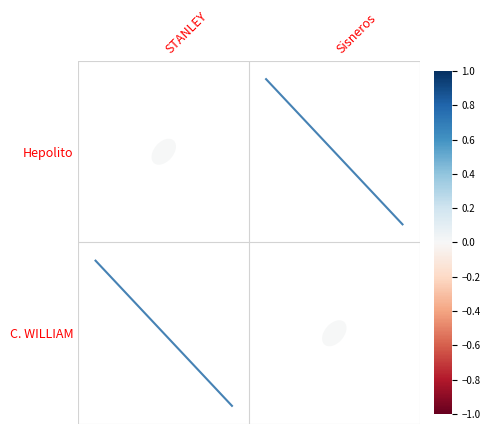

True or false: diag_0_0 has a value of 0.2 at STANLEY.

False